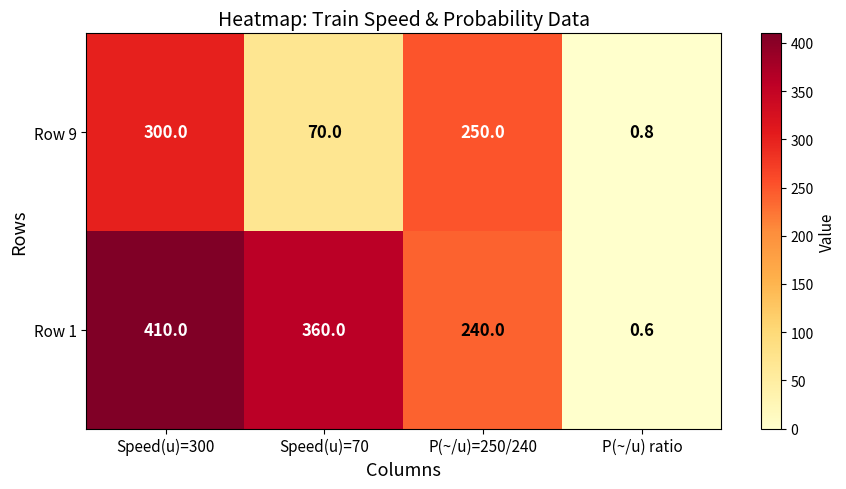

Which category has the highest value across all series?

Speed(u)=300